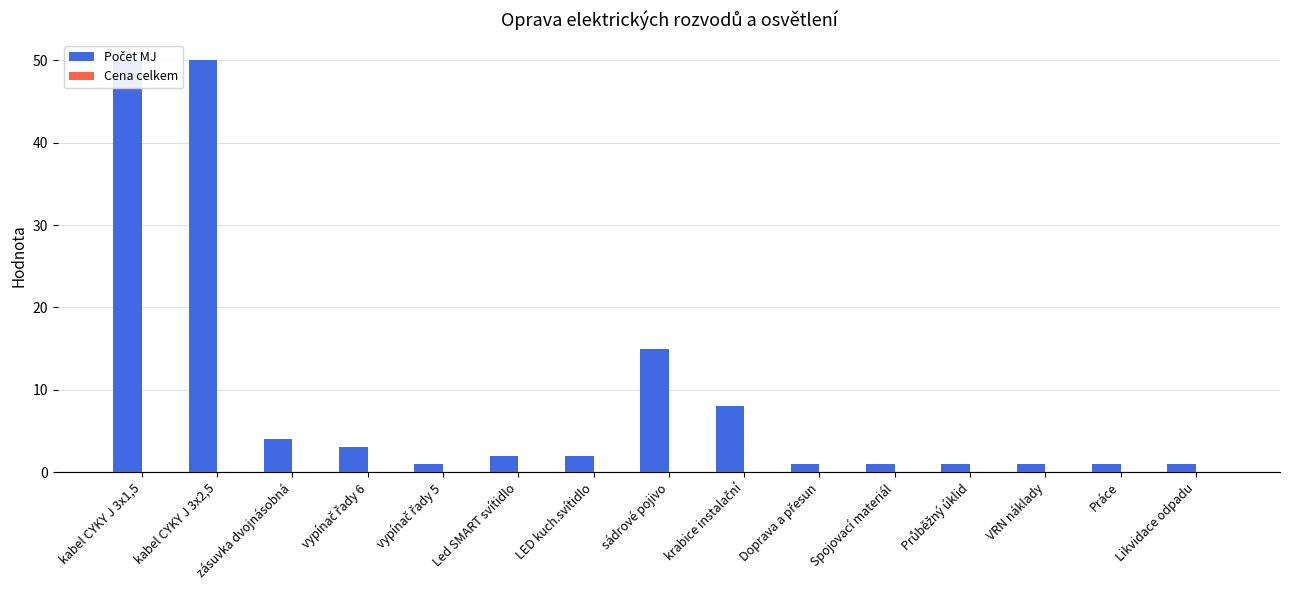

How many bars are there in each group?

2